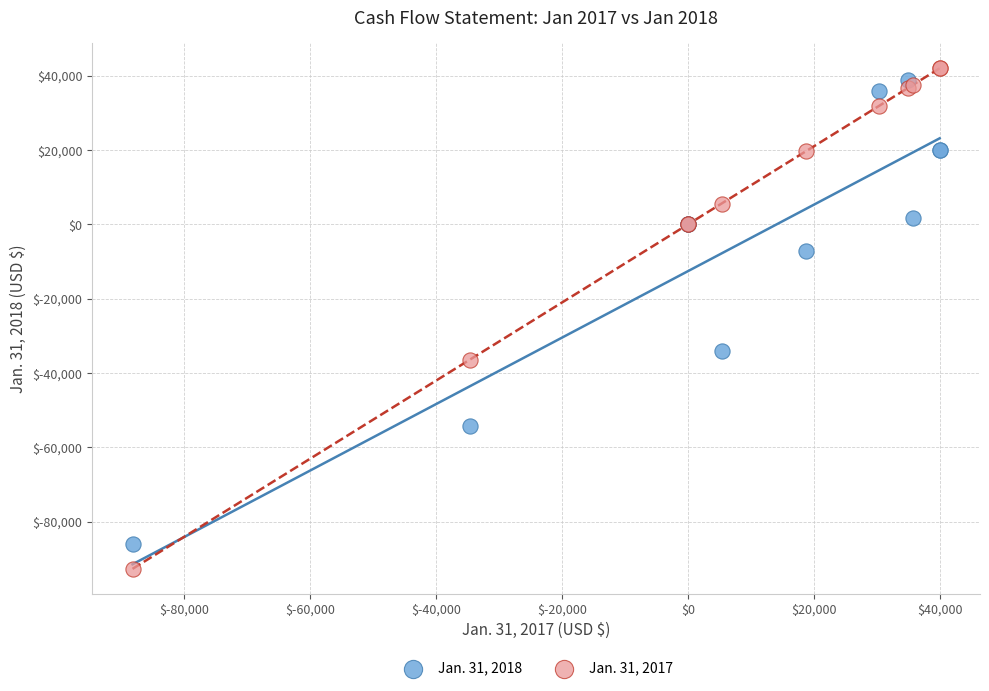

Which series has the widest spread of Y values?

Jan. 31, 2017